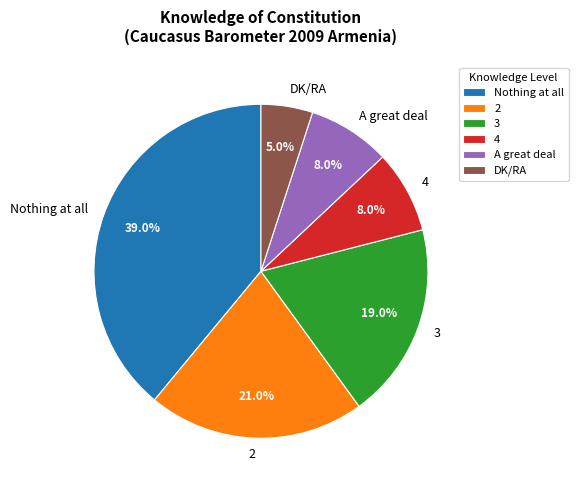

To the nearest percent, what is the combined percentage of DK/RA and 3?

24%